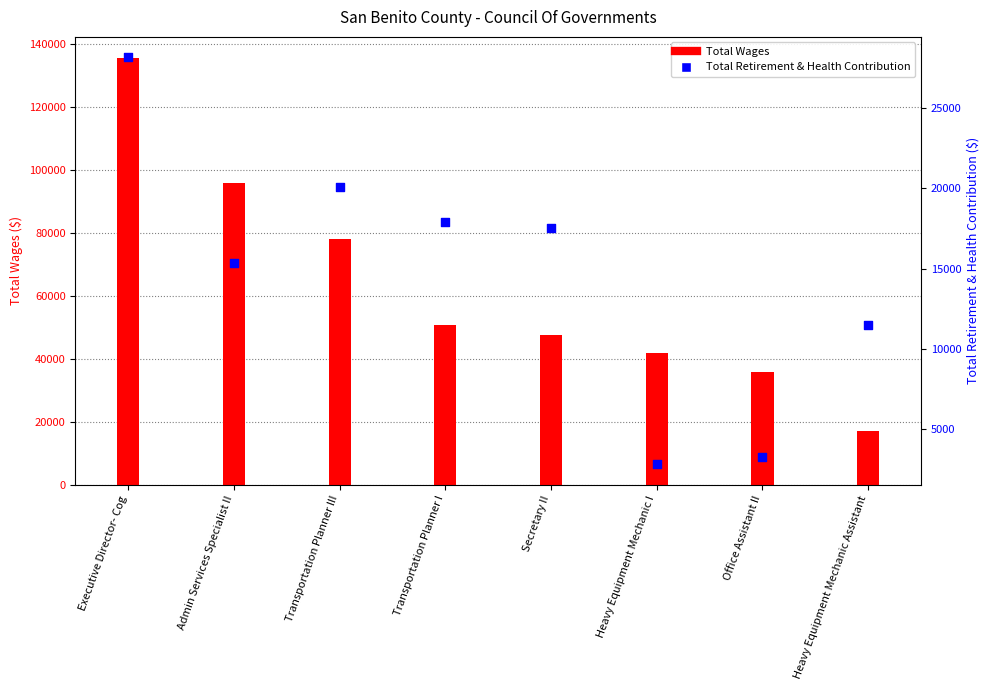

Which series contains the highest Y value?

Total Wages